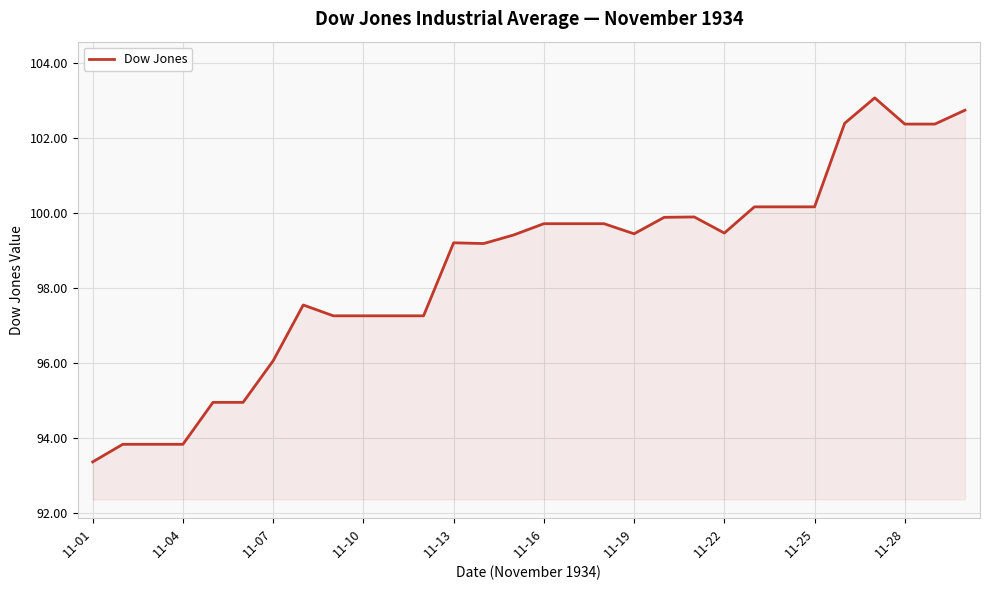

What is the difference between the maximum and minimum values?

9.7